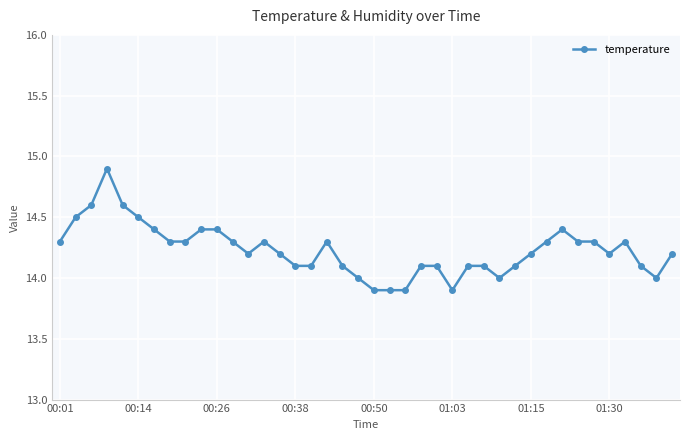

How many categories are shown in the chart?

40